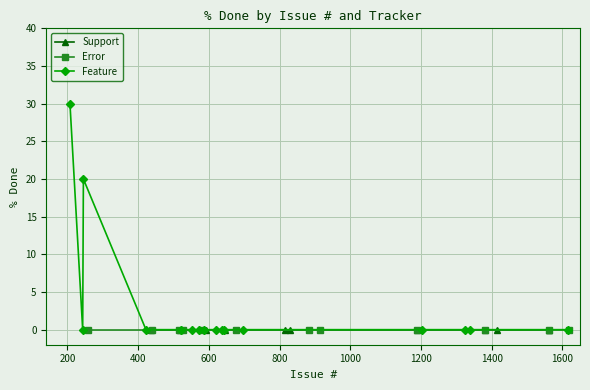

How many categories are shown in the chart?

9